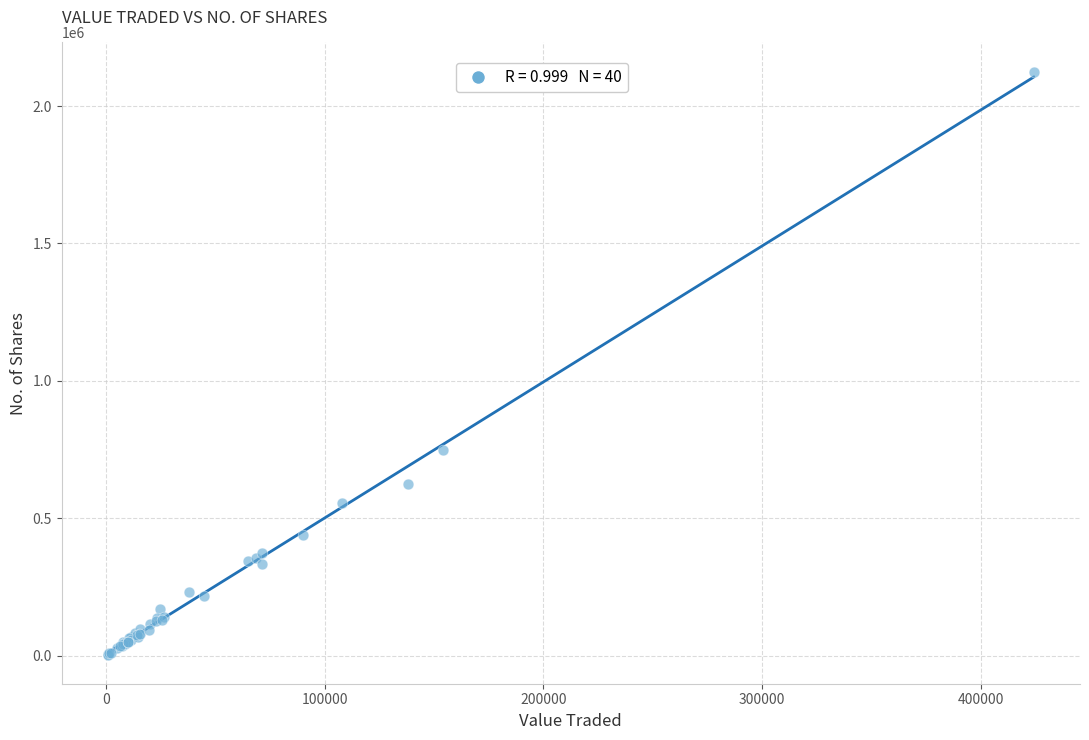

What Y value in the scatter plot is closest to 1064670?

747164